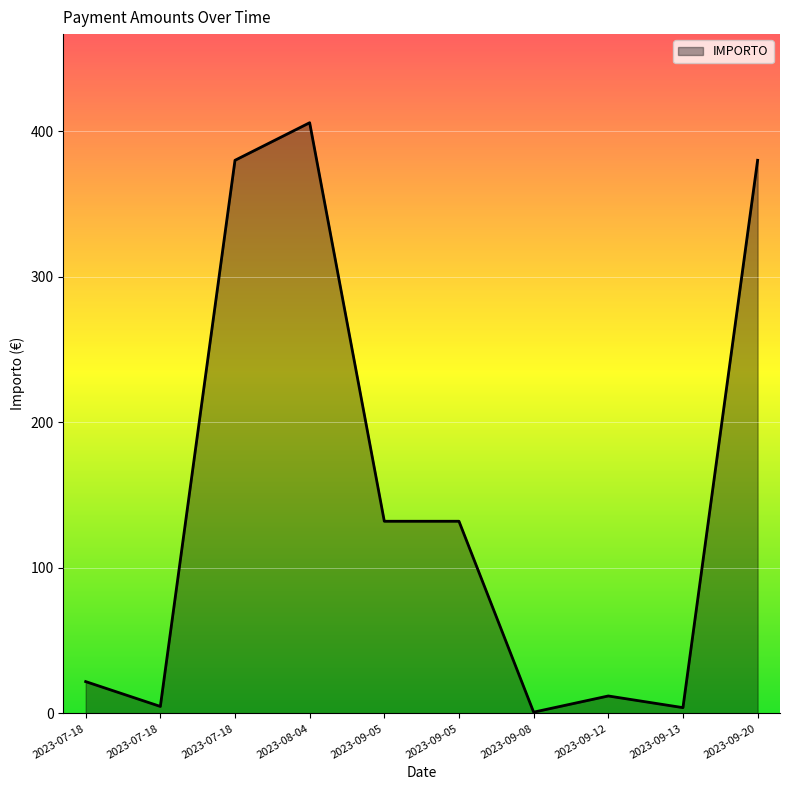

List the labels in order of value, smallest first.

2023-09-08, 2023-09-13, 2023-07-18, 2023-09-12, 2023-07-18, 2023-09-05, 2023-09-05, 2023-07-18, 2023-09-20, 2023-08-04